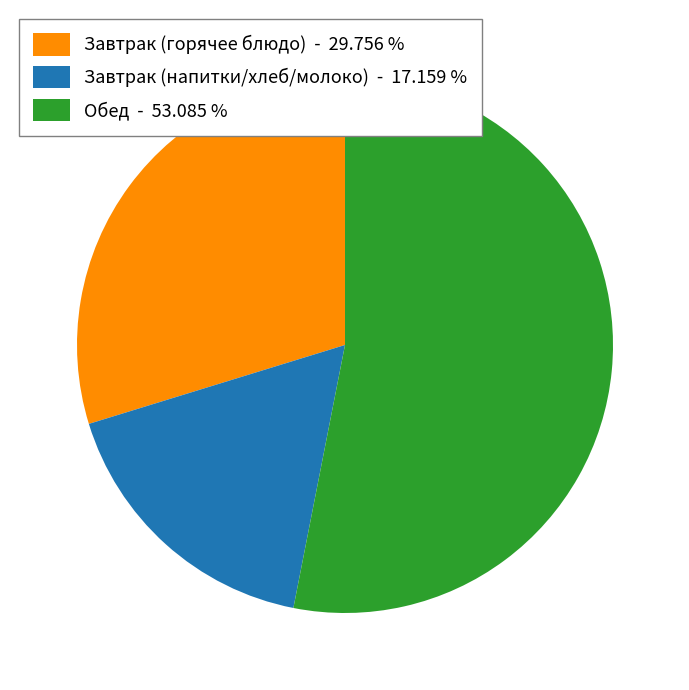

Which slice represents more than half of the pie?

Обед - 53.085 %